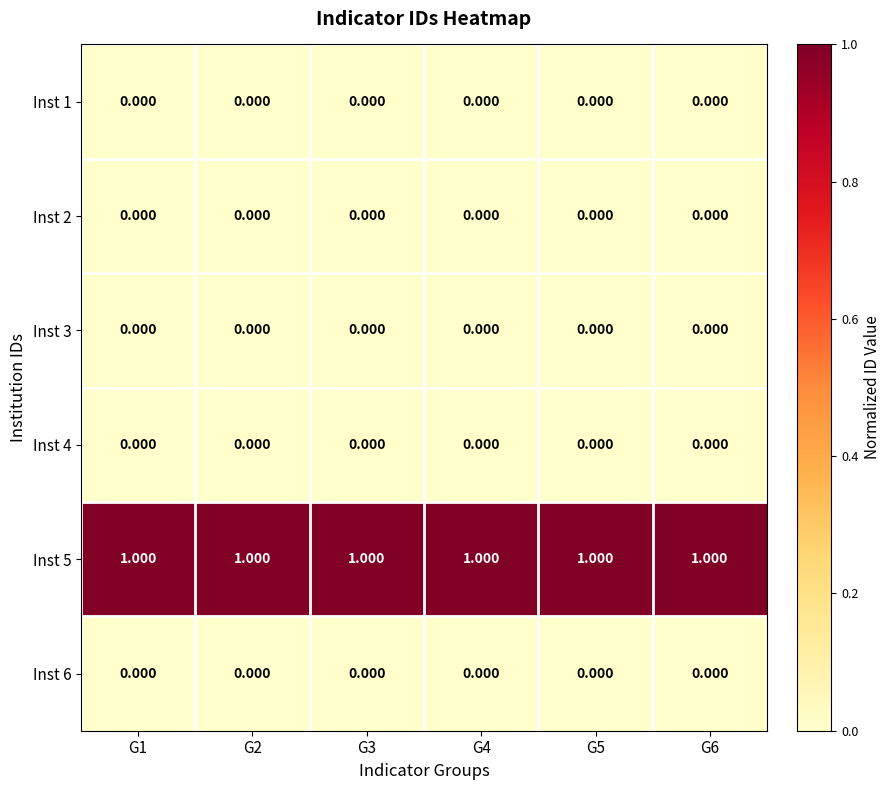

Which has a higher value, G5 or G3?

G5